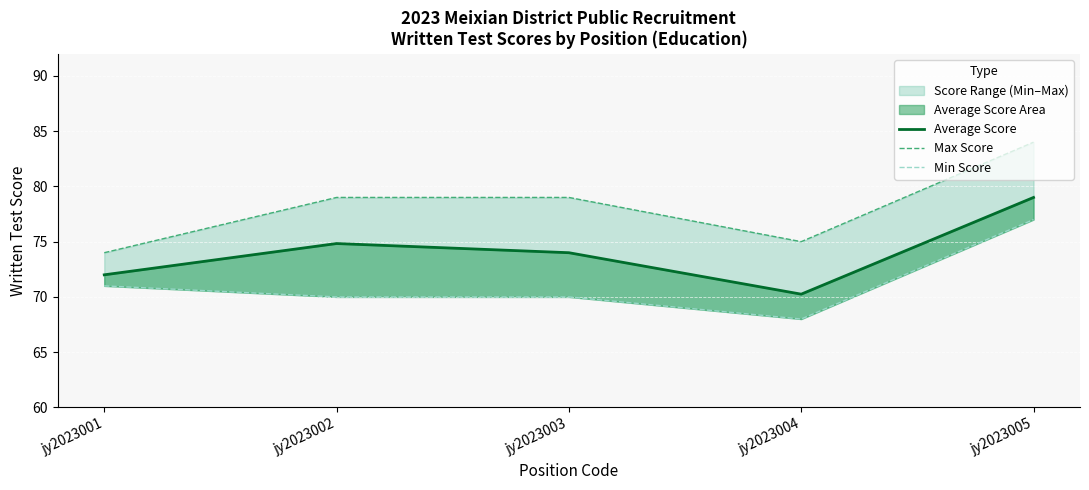

At which label is Min Score closest to 72?

jy2023001